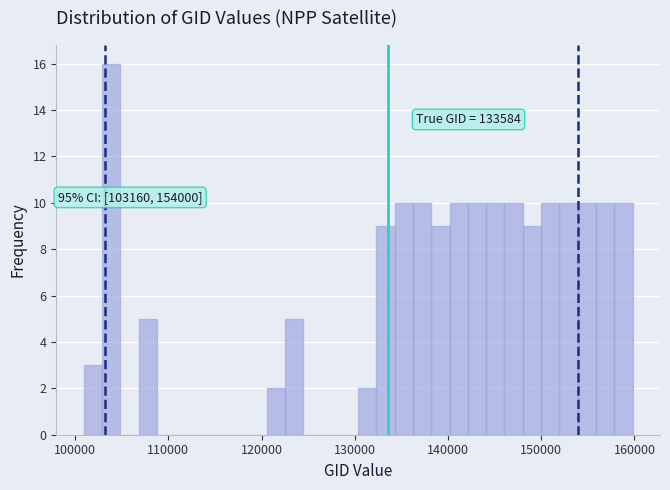

Read against the x-axis, roughly where is the centre of the tallest bar?

104000